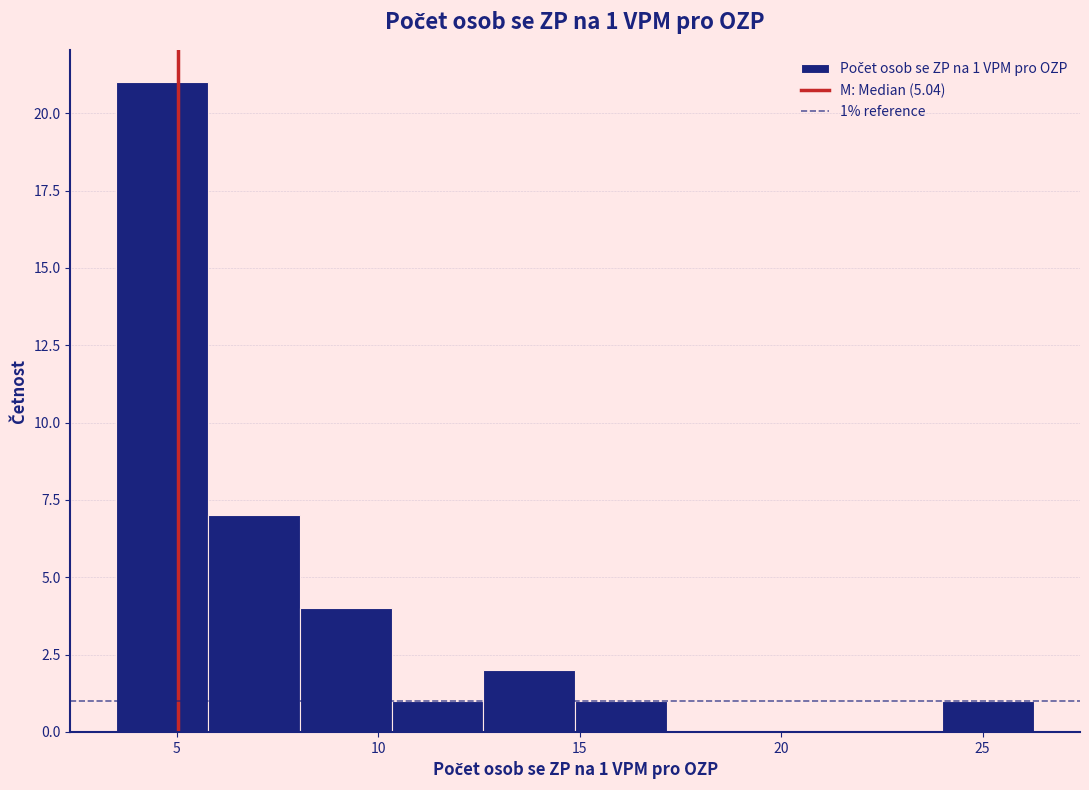

Which range on the x-axis has the tallest bar?

3.5 to 6.0